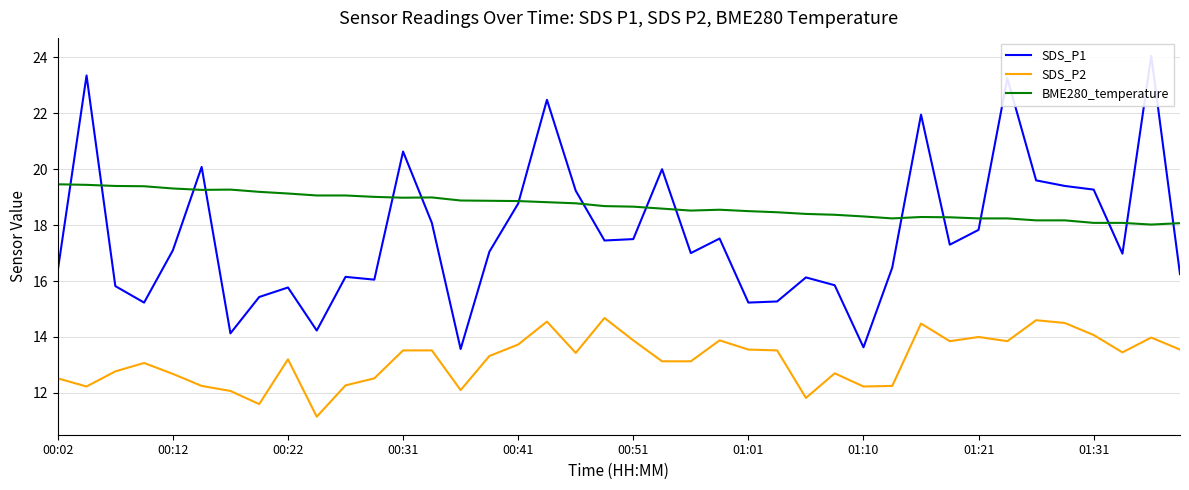

Which category has the highest value across all series?

38